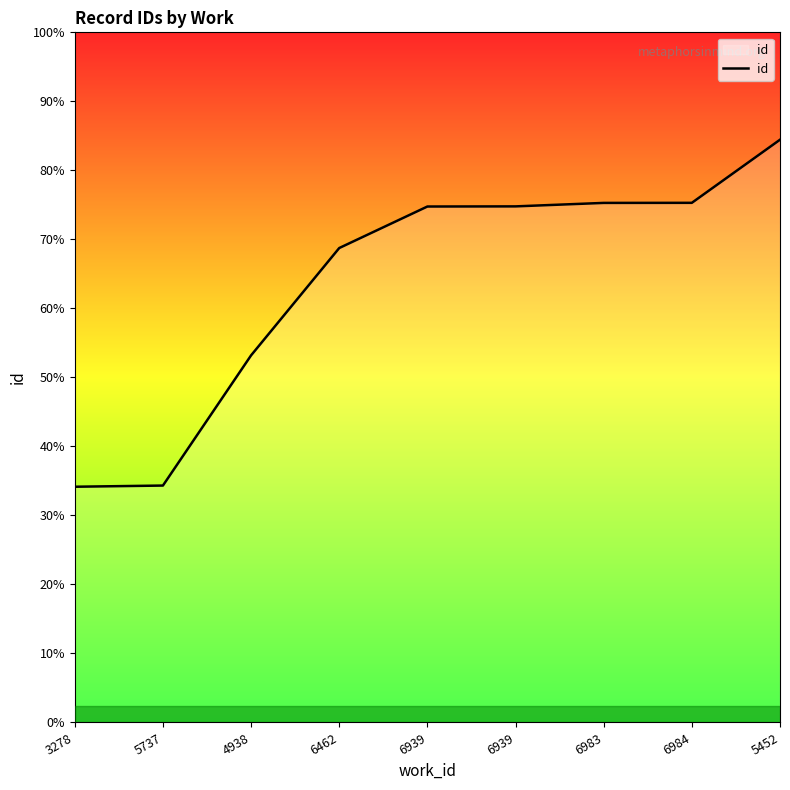

List the labels in order of value, smallest first.

3278, 5737, 4938, 6462, 6939, 6939, 6983, 6984, 5452